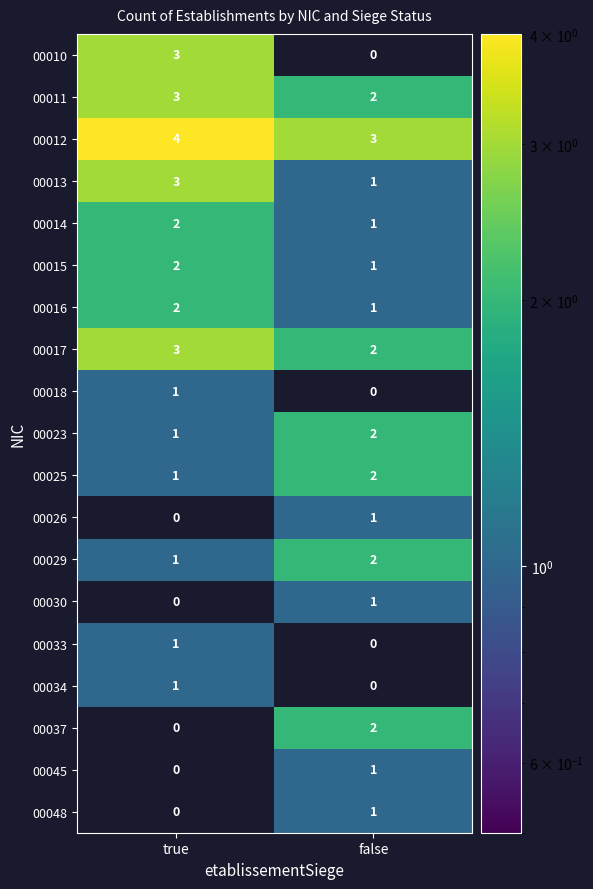

Which series has the largest range (max minus min)?

00010